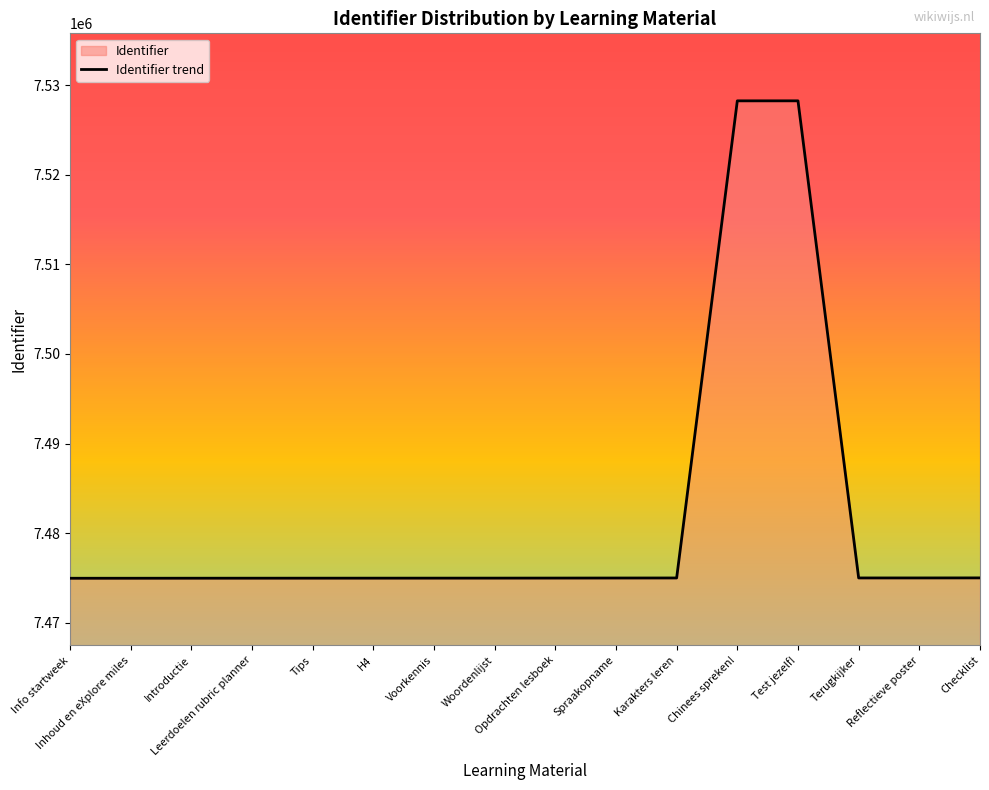

Between Terugkijker and Karakters leren, which is larger?

Terugkijker